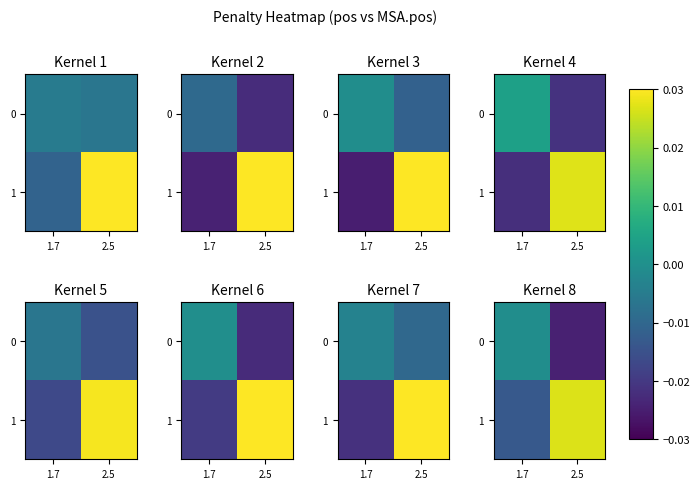

How many positive values does the 1 series have?

1